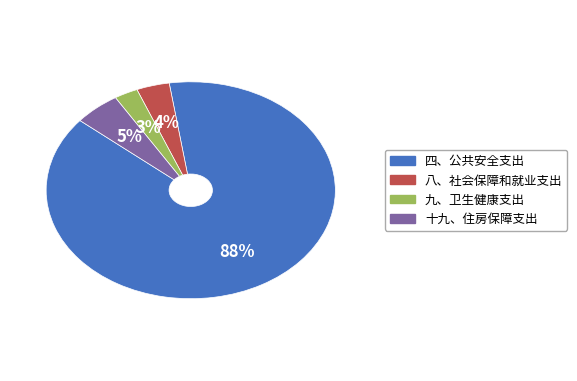

Combined, what portion of the pie is 十九、住房保障支出 and 四、公共安全支出?

93.7%